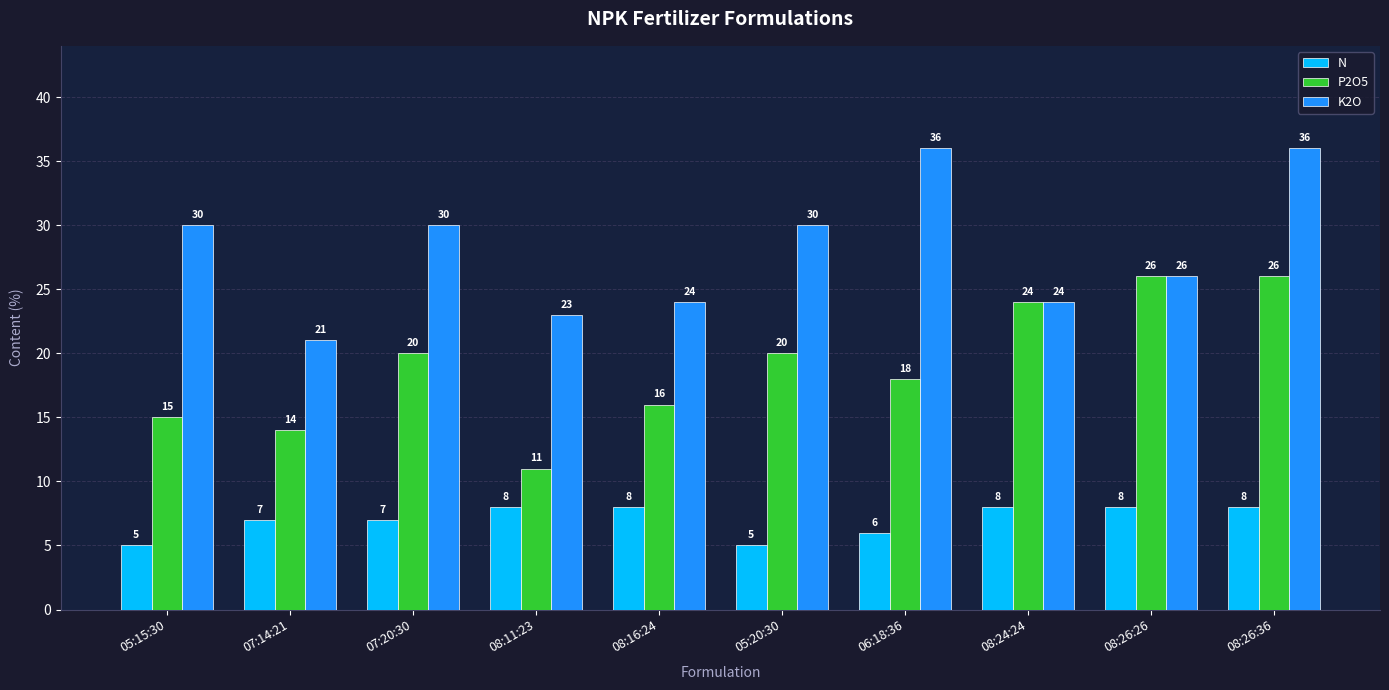

What is the greatest value displayed?

36